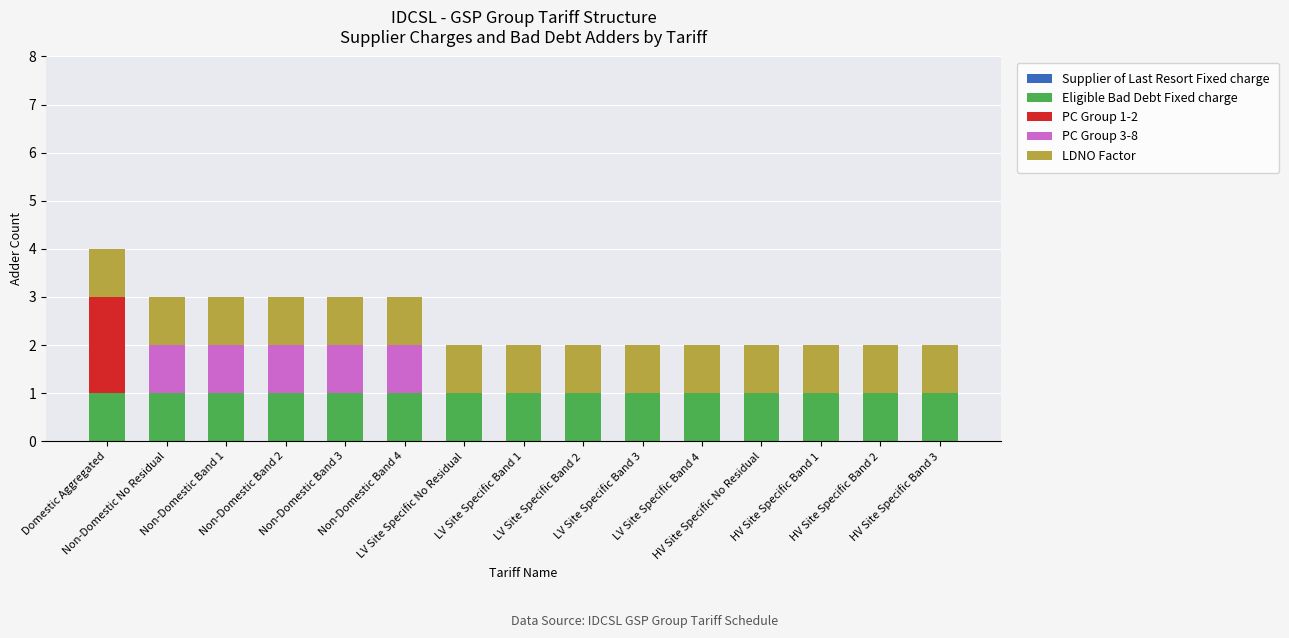

At how many categories does at least one series exceed 0?

15